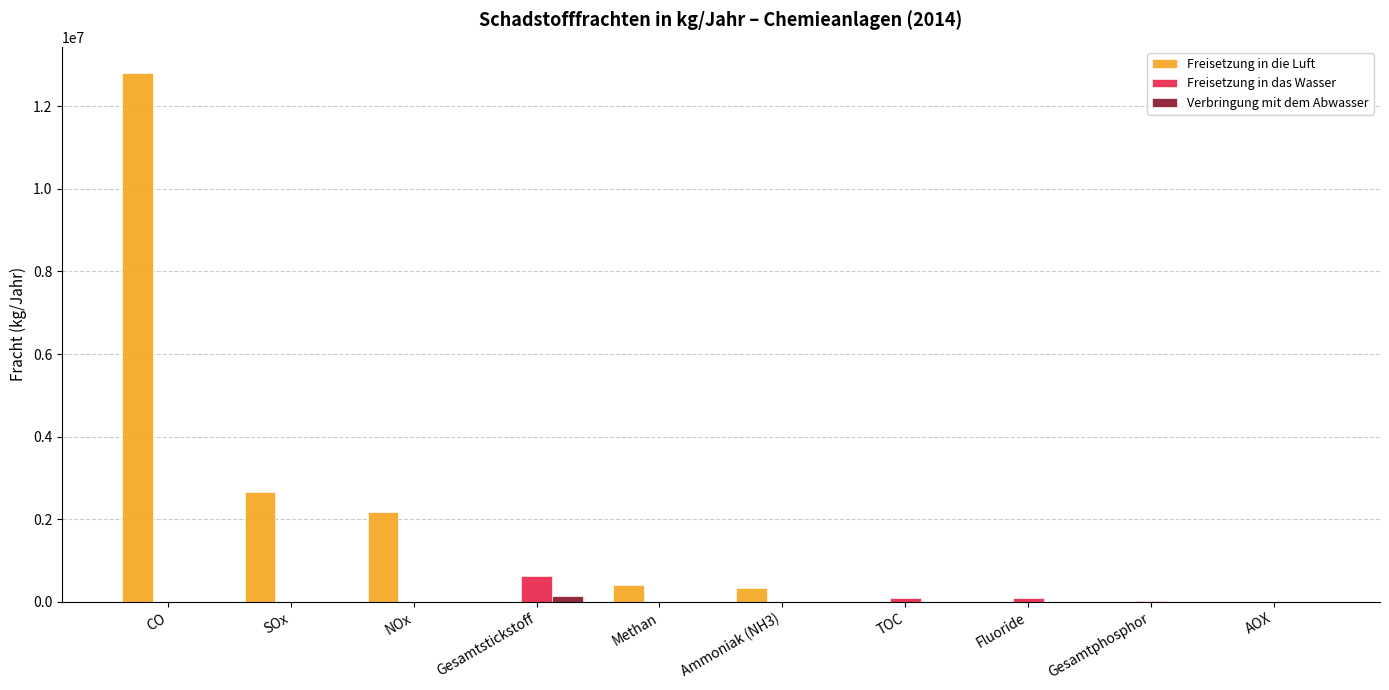

Which series changed the most between CO and NOx?

Freisetzung in die Luft